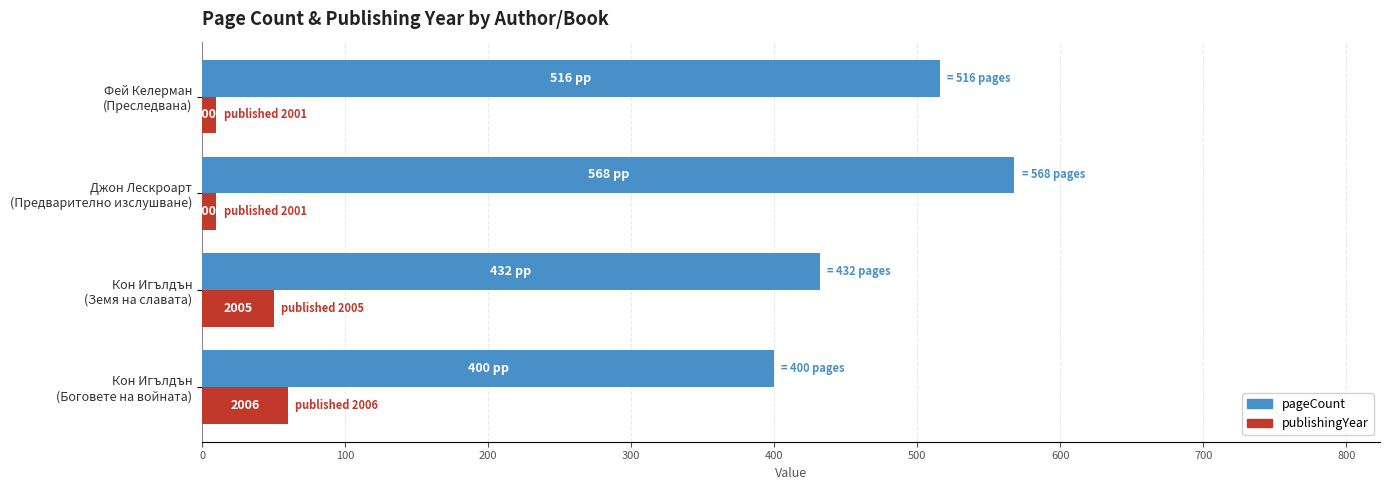

True or false: publishingYear (×10 offset from 2000) has a value of 17 at Фей Келерман (Преследвана).

False